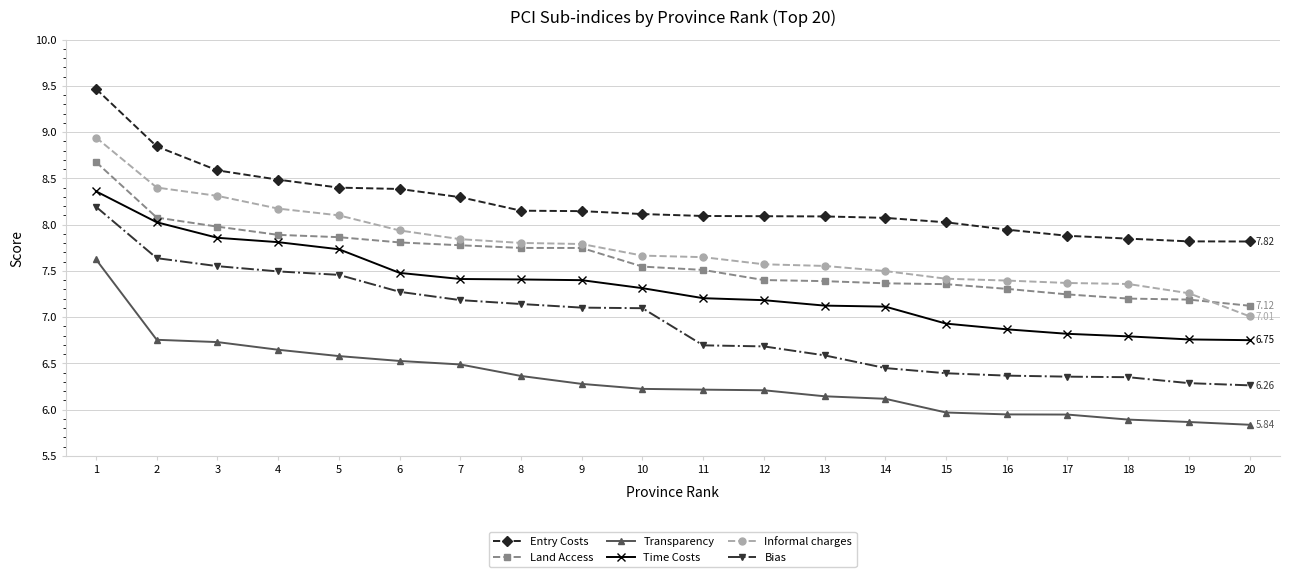

What is the difference between the maximum and minimum values in the Transparency series?

1.8